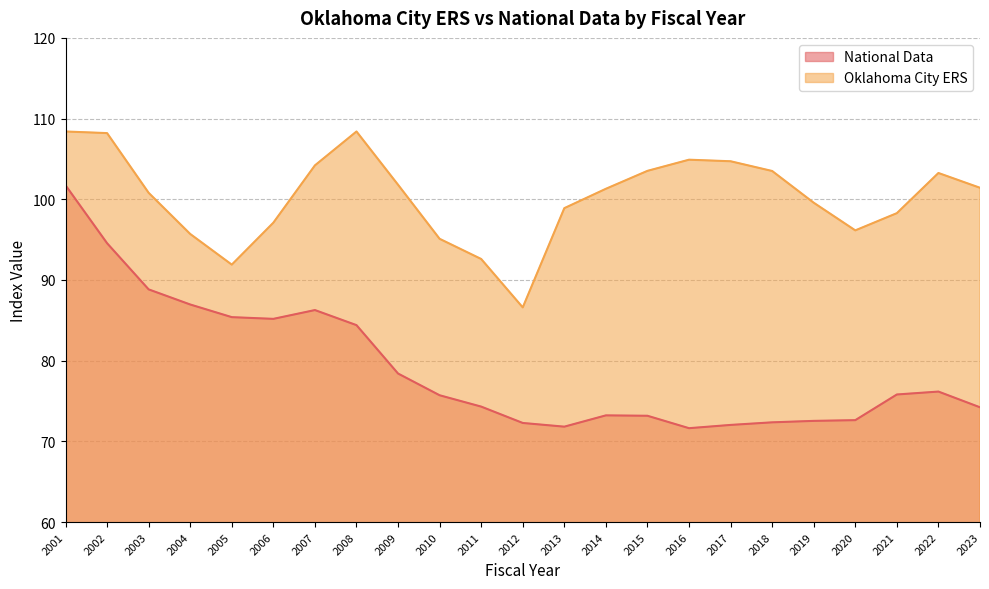

What is the maximum value shown in the chart?

108.4